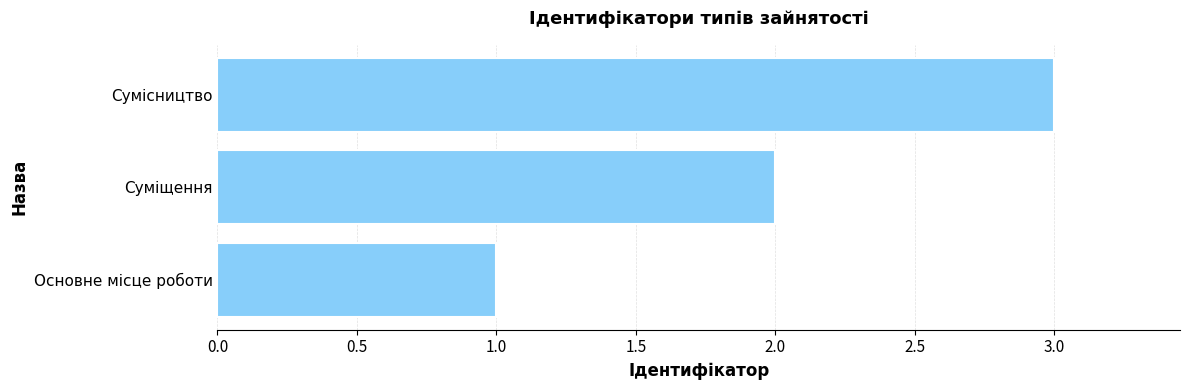

What is the average value?

2